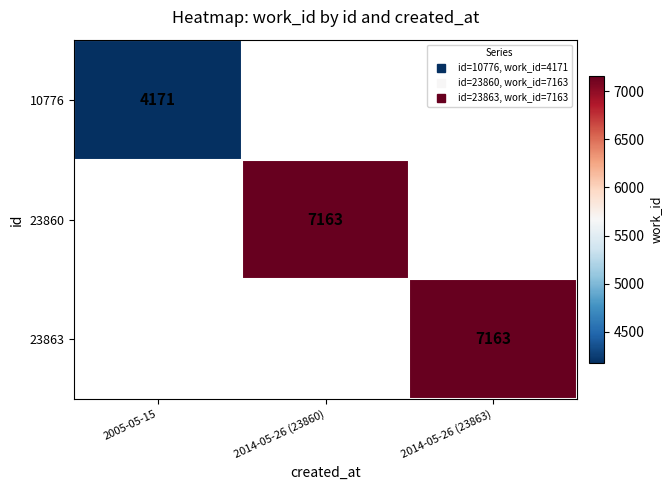

How many series are shown in this chart?

3